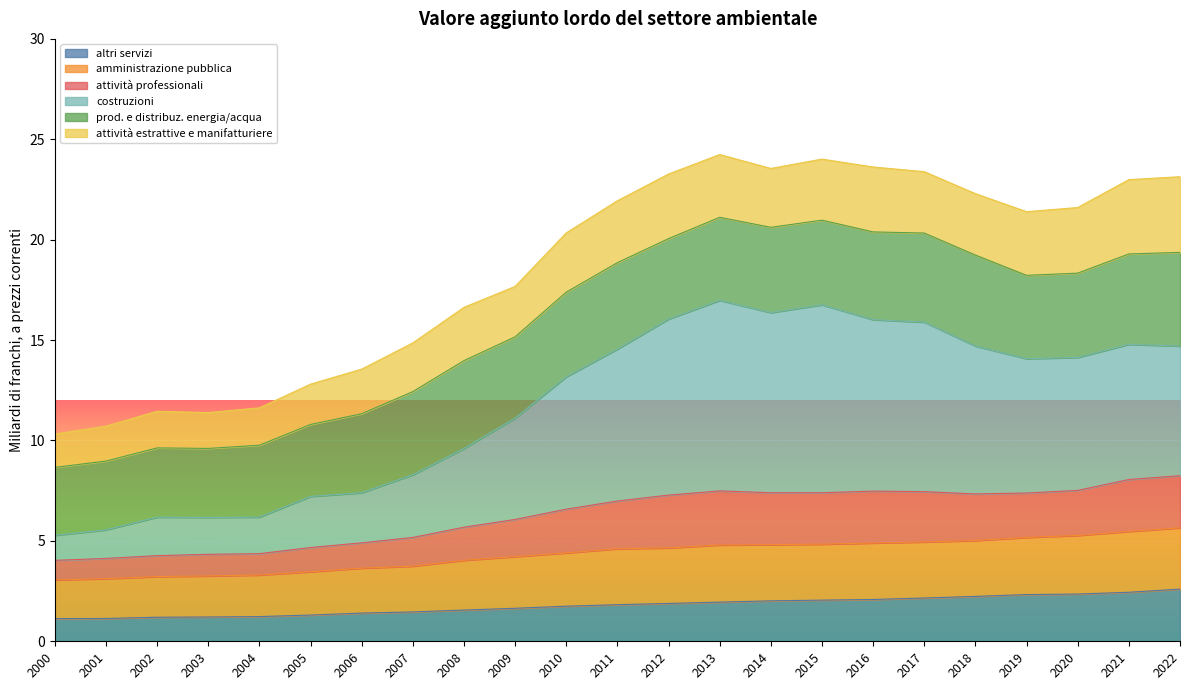

What is the minimum value for altri servizi?

1.1